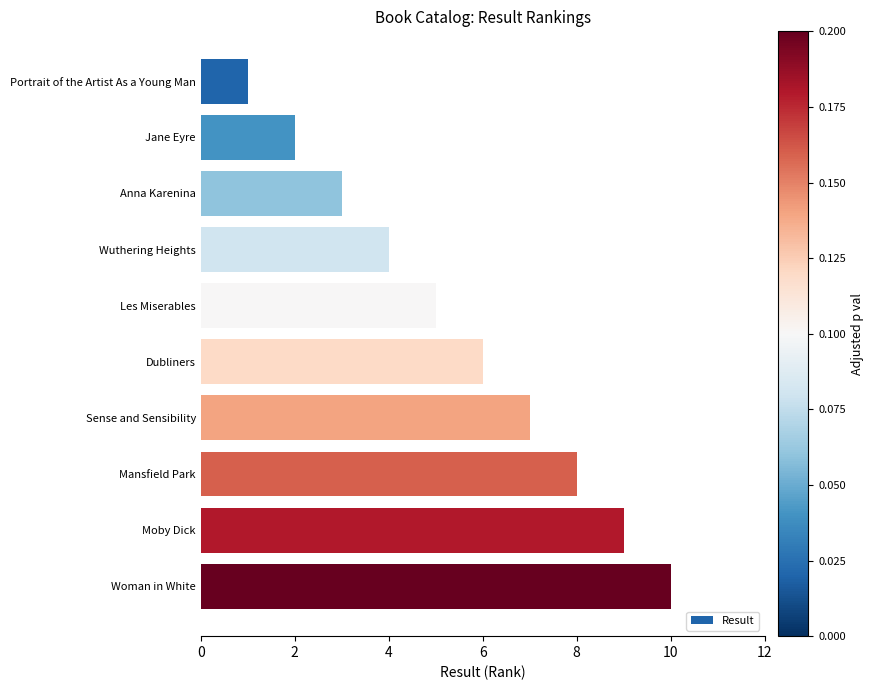

What value does the data have at Moby Dick?

9